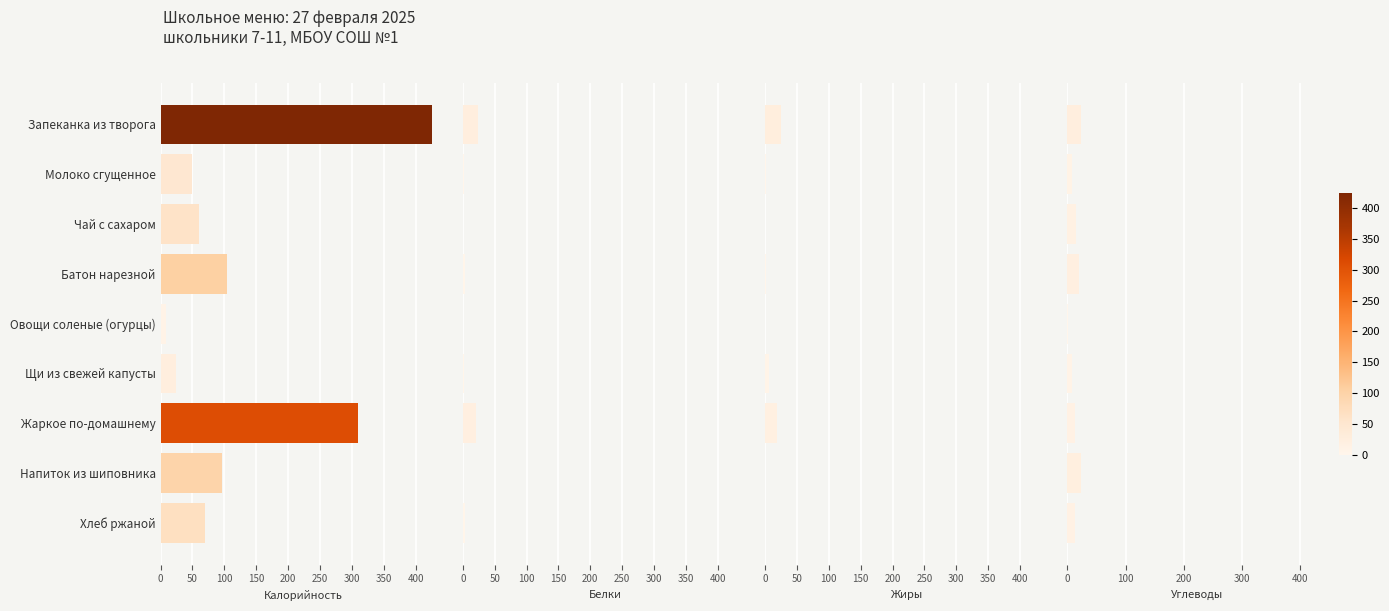

Which series has the largest total across all categories?

Калорийность